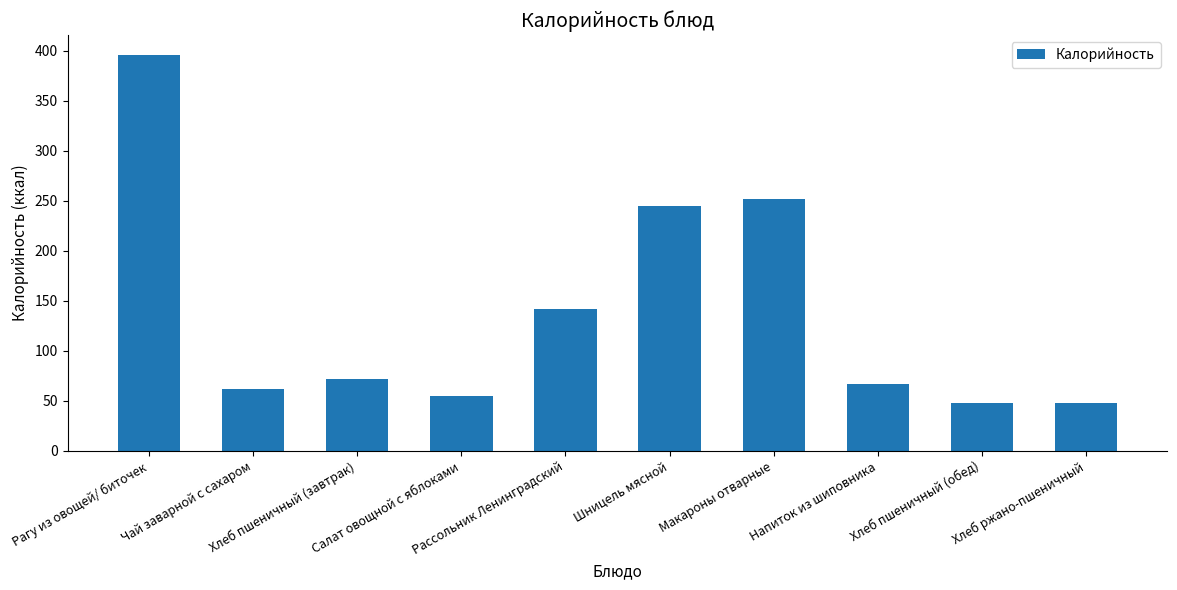

At which label does the data first exceed 72?

Рагу из овощей/ биточек